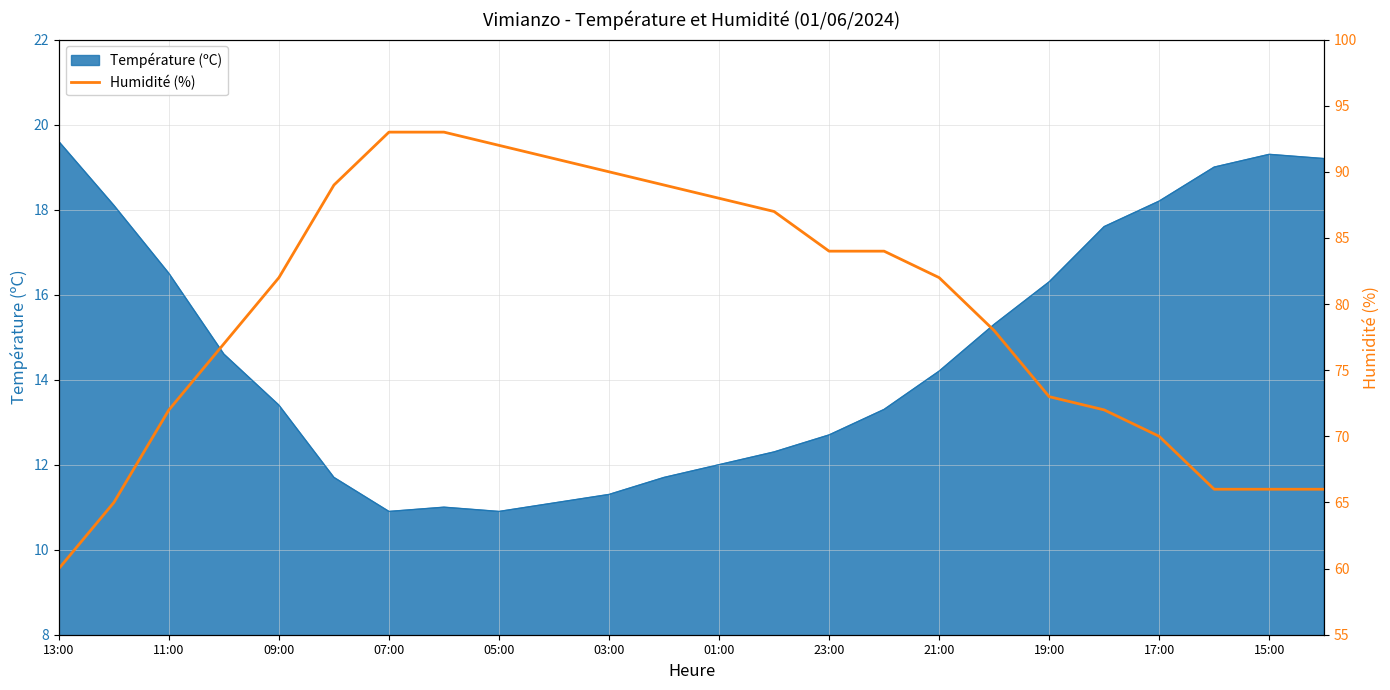

The Température (ºC) series shows 5.2 at 09:00. True or false?

False